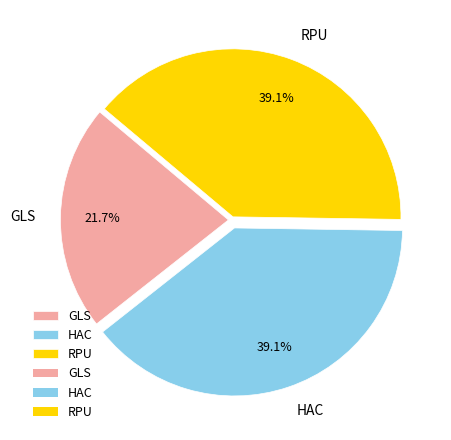

What is the smallest slice in the pie chart?

GLS